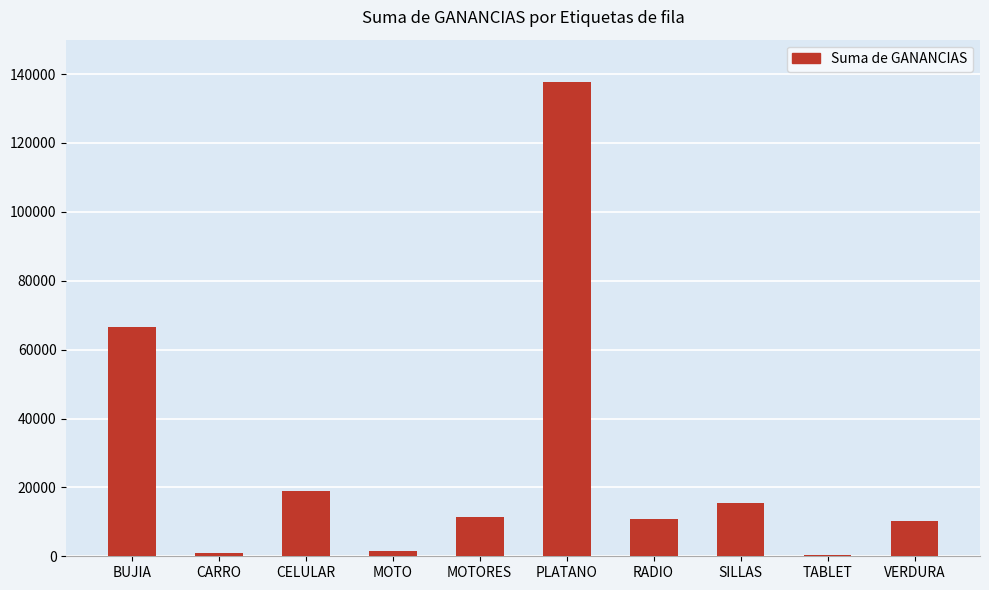

Which has a higher value, VERDURA or CARRO?

VERDURA